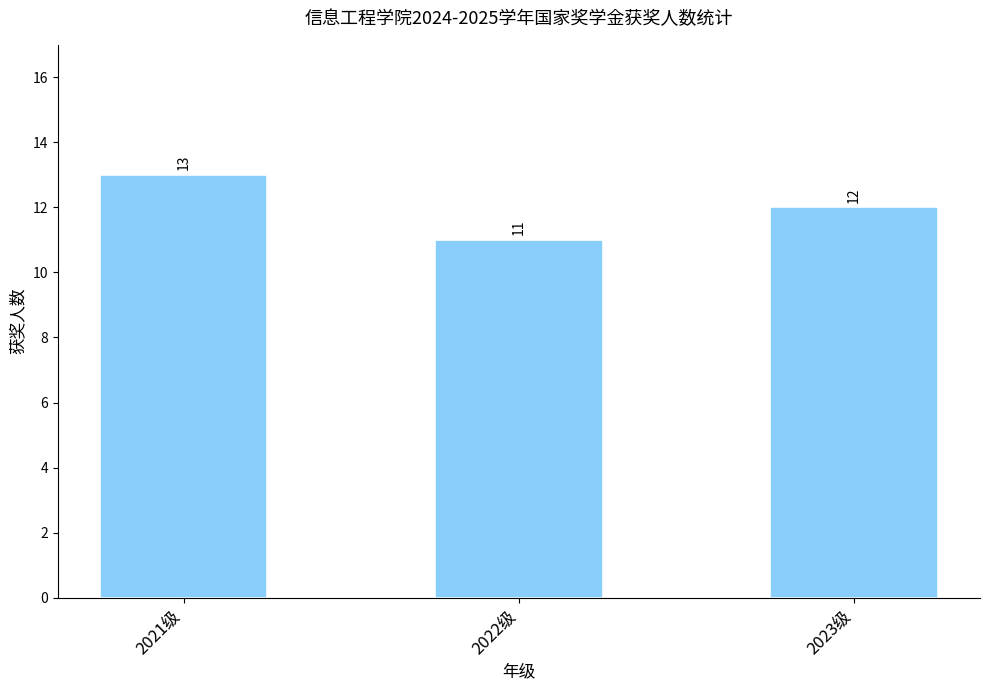

What is the label of the 2nd bar from the right?

2022级